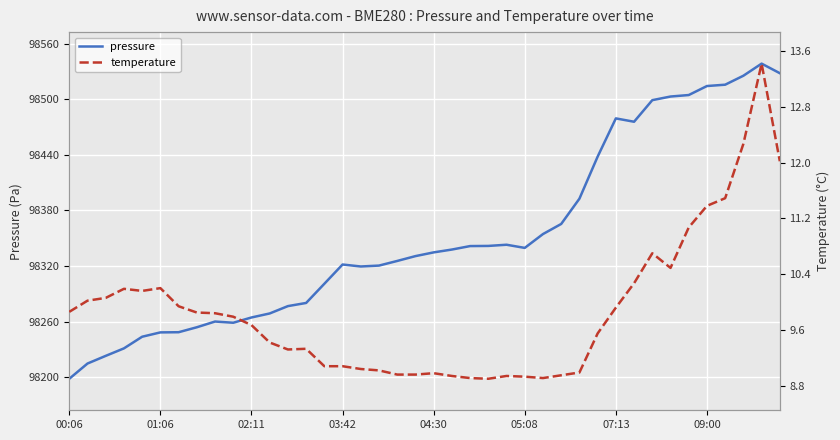

What is the total value across all series at 13?

98289.4